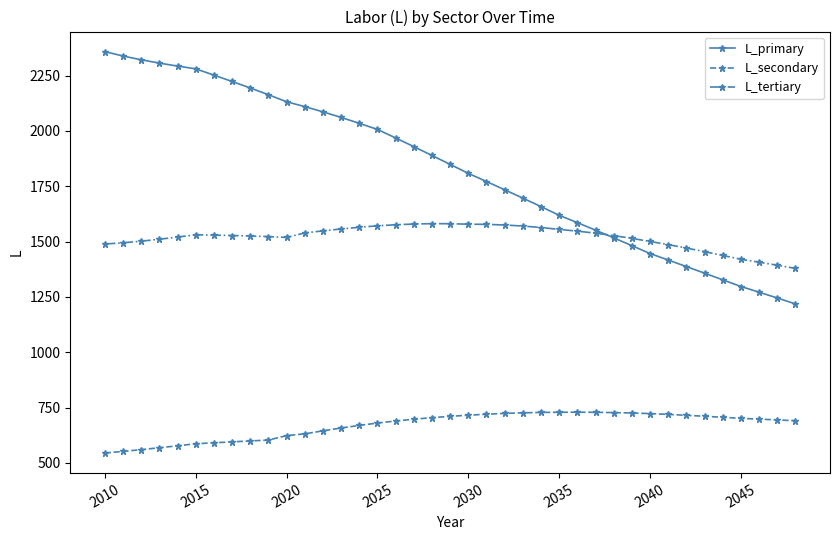

Is this an area chart (filled region under the line)?

No